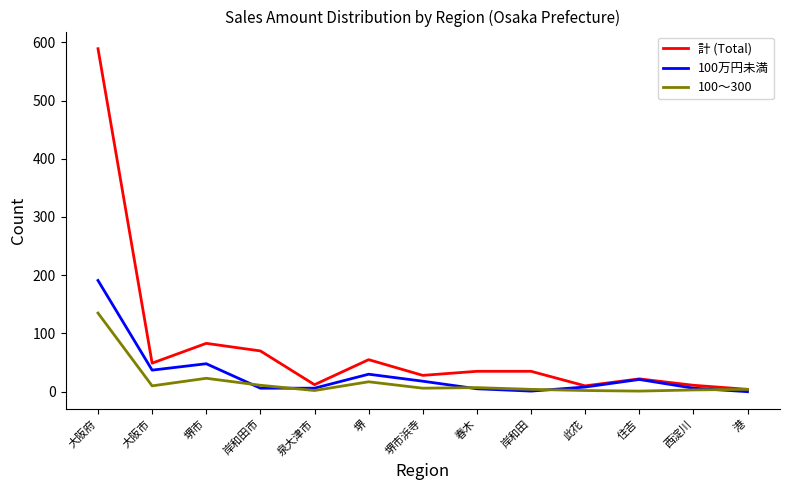

At which label is 100万円未満 closest to 95?

堺市